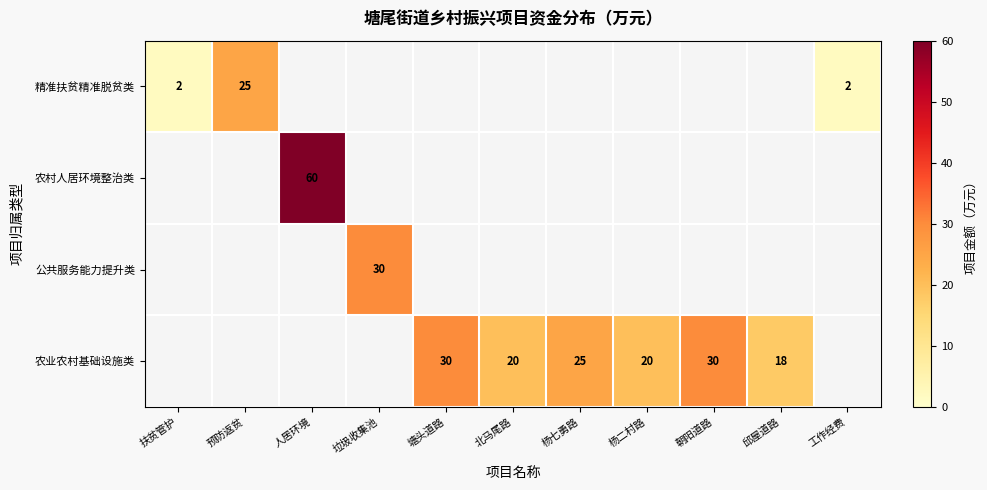

True or false: 公共服务能力提升类 has a value of 30 at 垃圾收集池.

True